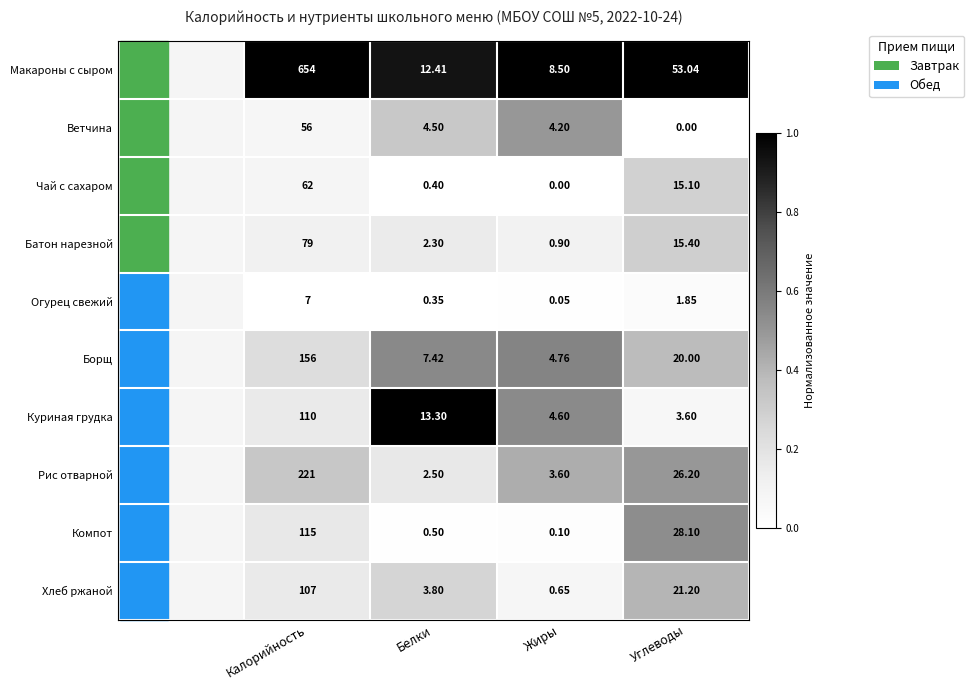

At which label does Куриная грудка first exceed 13?

Калорийность